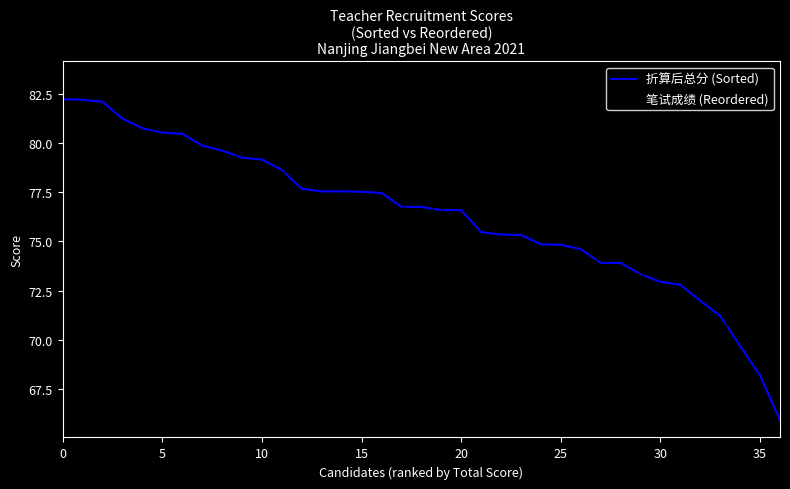

List the series in order of their peak value, highest first.

笔试成绩 (Reordered), 折算后总分 (Sorted)